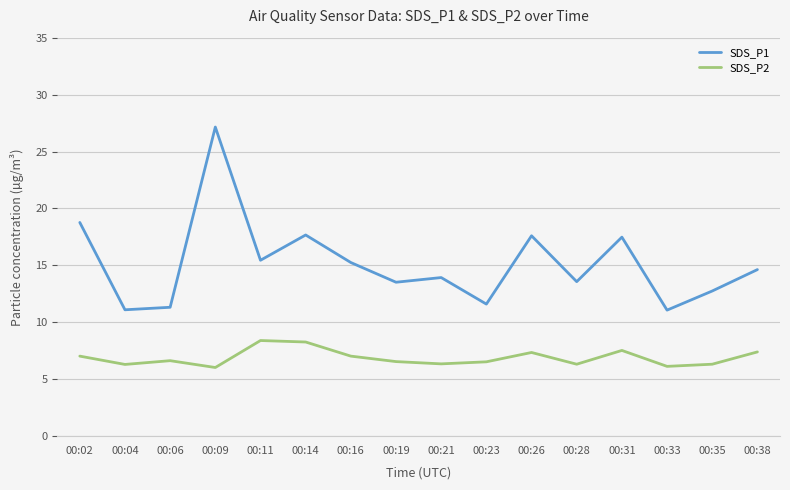

True or false: SDS_P1 and SDS_P2 intersect in this chart.

False